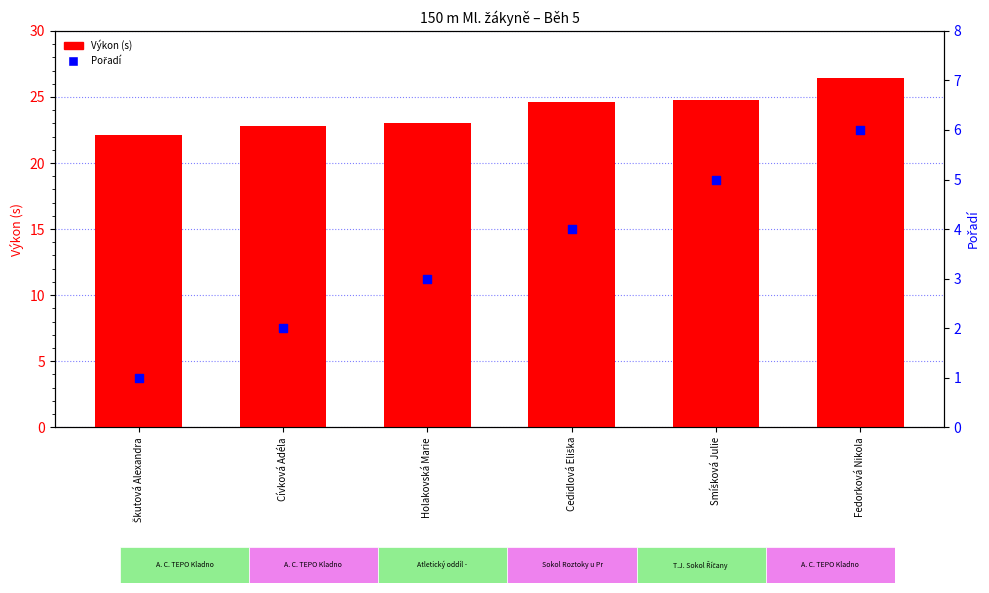

What are all the series names shown in the legend?

Výkon (s), Pořadí